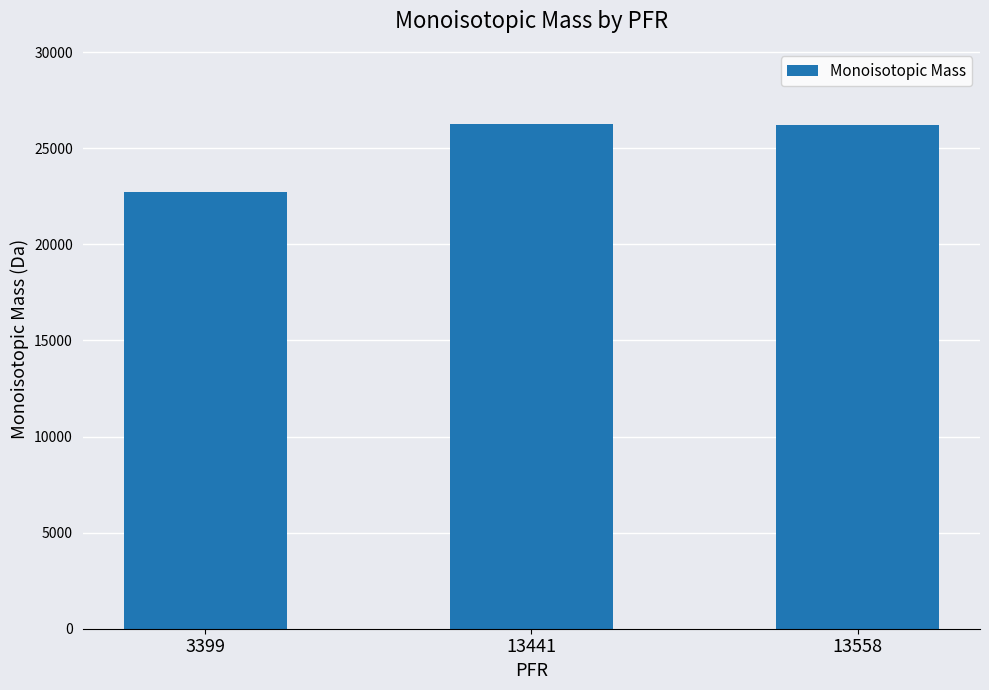

What is the value of the 3rd bar from the left?

26193.6